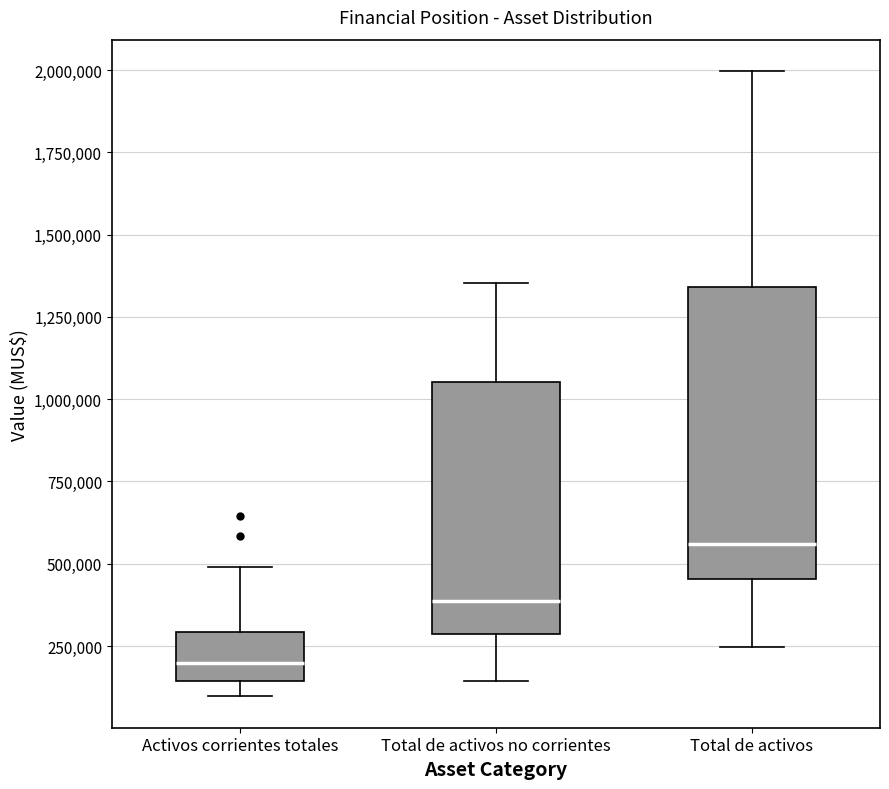

Comparing the boxes themselves (not the whiskers), which one is the tallest?

Total de activos